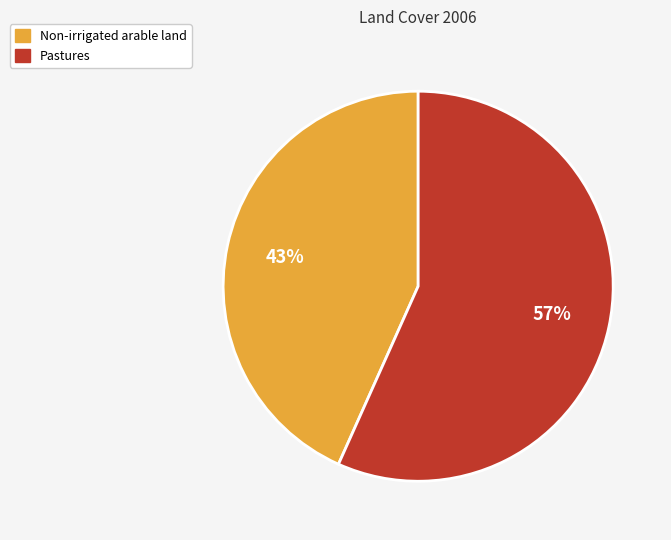

To the nearest percent, what percentage of the pie is Pastures?

57%